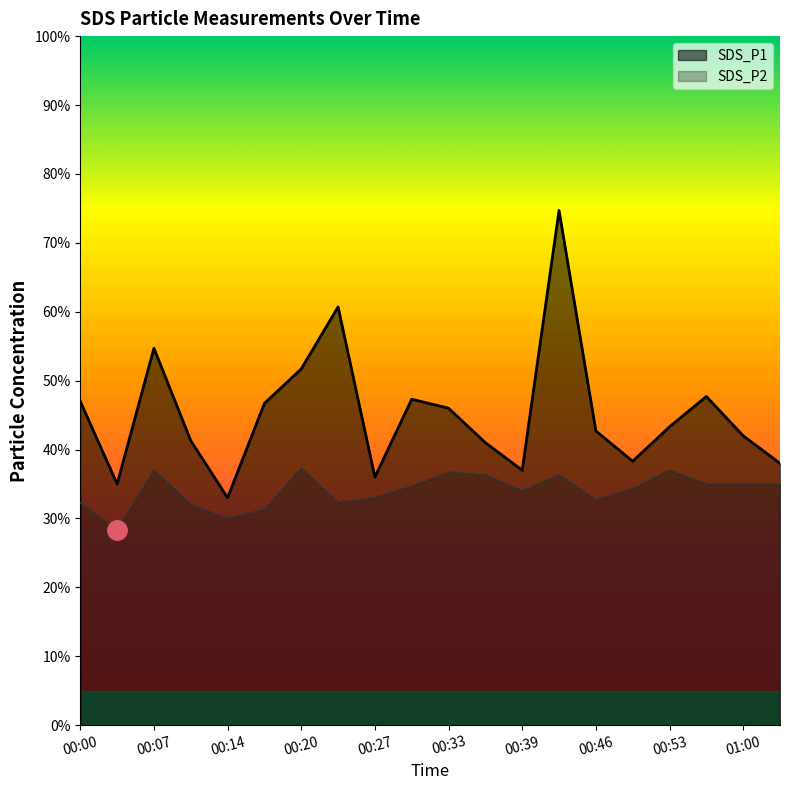

The SDS_P1 series shows 2.8 at 01:00. True or false?

False